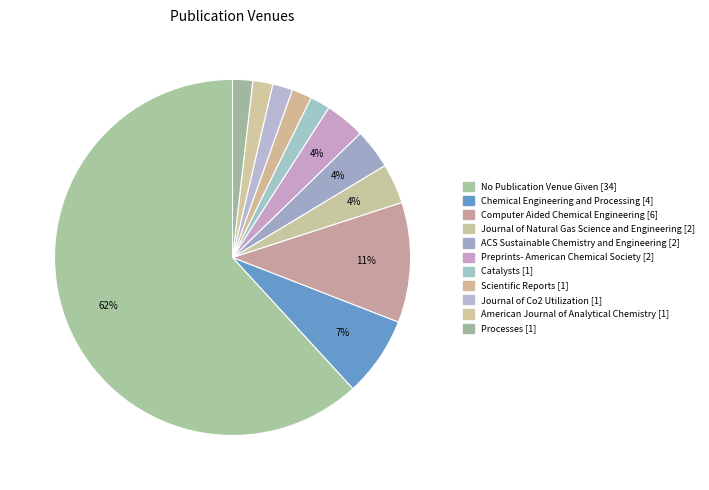

Which category has the smallest portion of the pie?

Catalysts